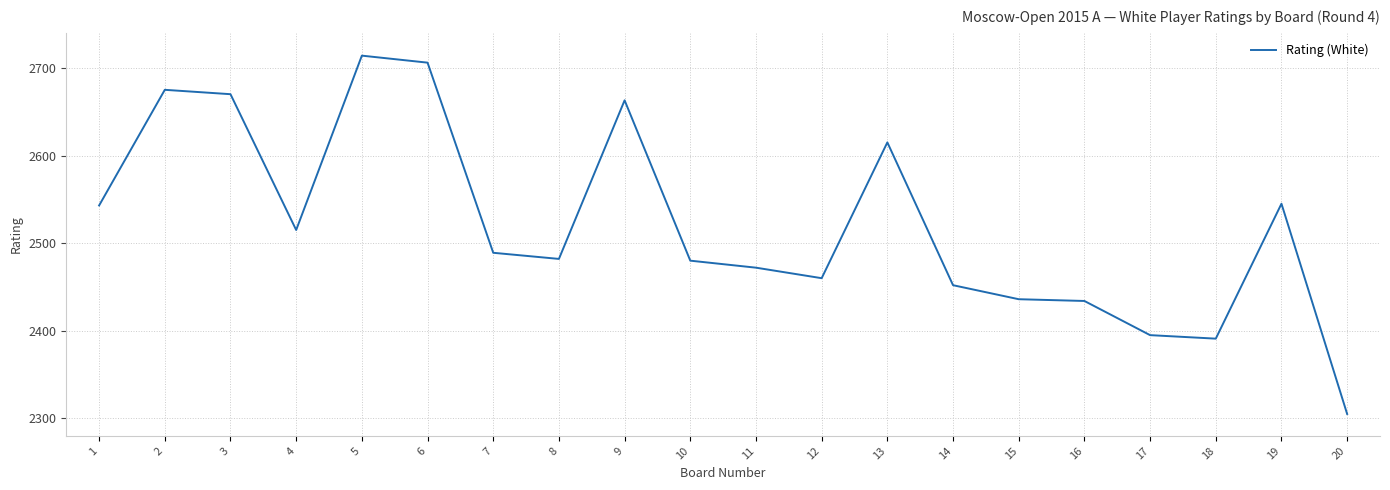

What is the difference between the second highest and minimum values?

401